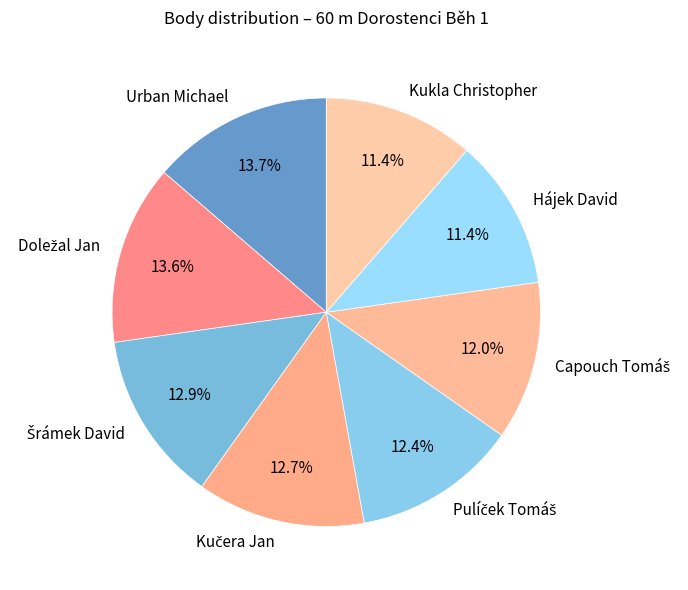

How much of the chart is everything except Urban Michael?

86.3%